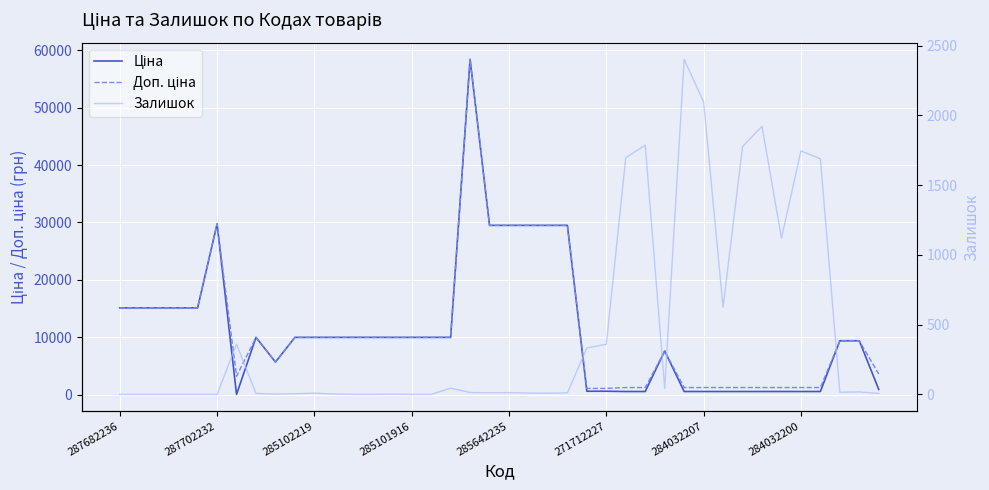

Is it true that Залишок equals 1921.0 at 33?

True